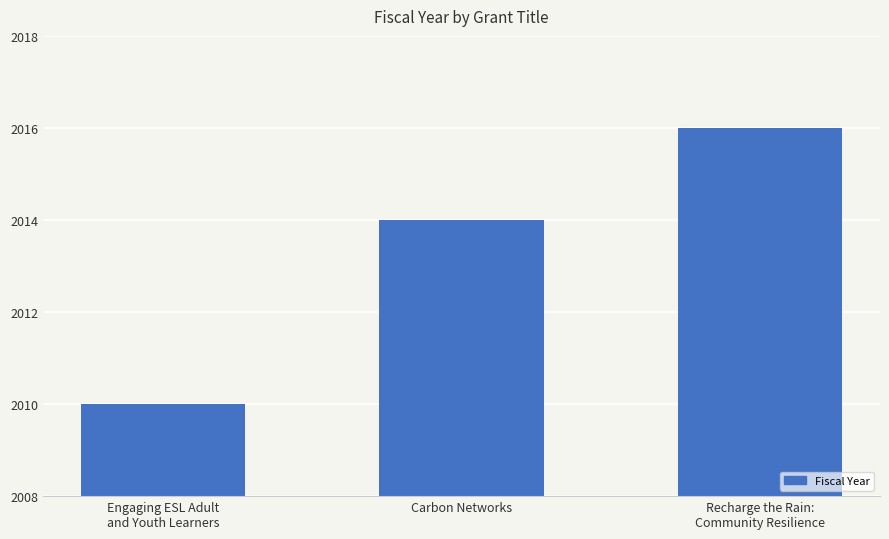

What is the label of the 3rd bar from the left?

Recharge the Rain:
Community Resilience